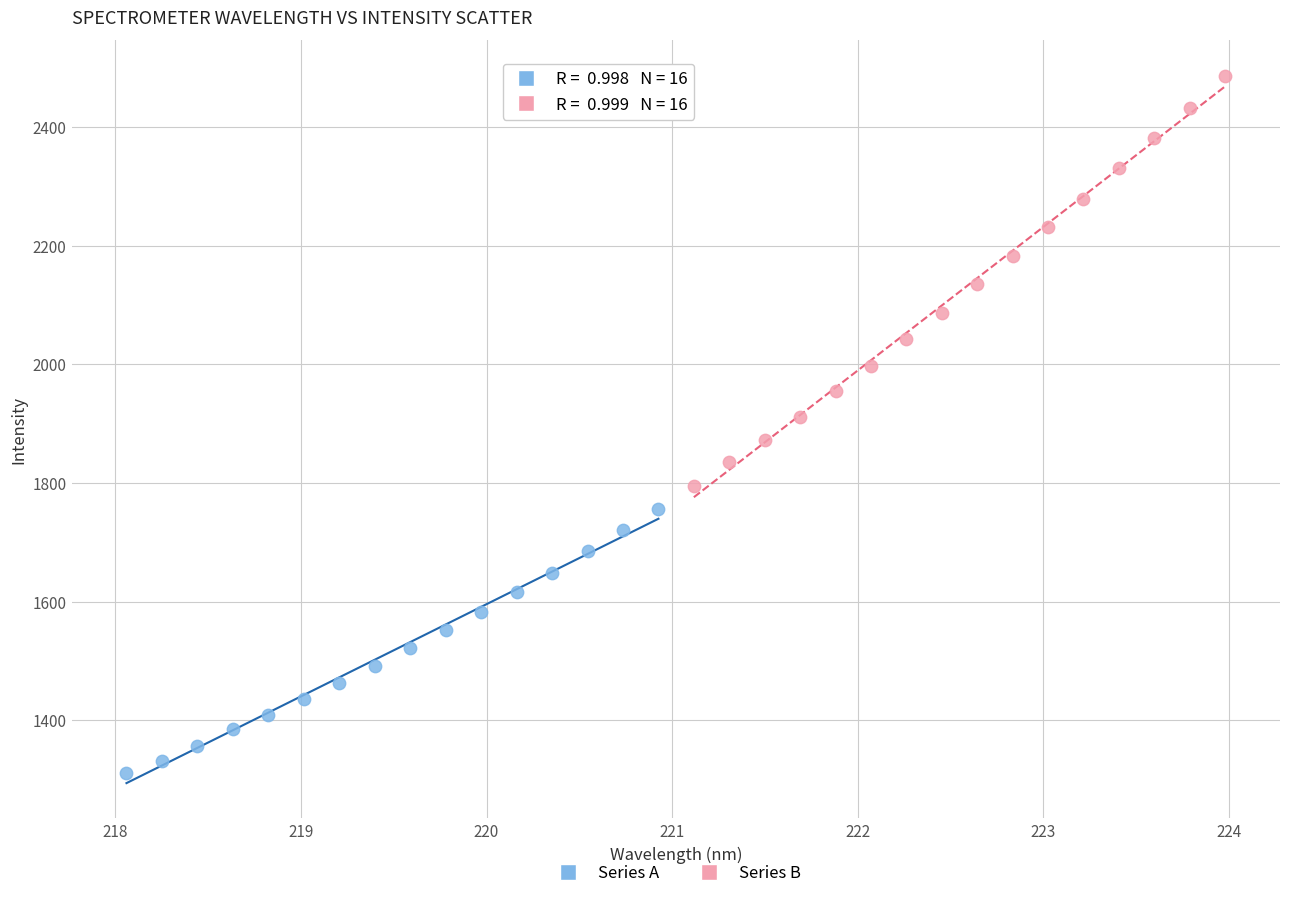

Which series has the widest spread of Y values?

Series B